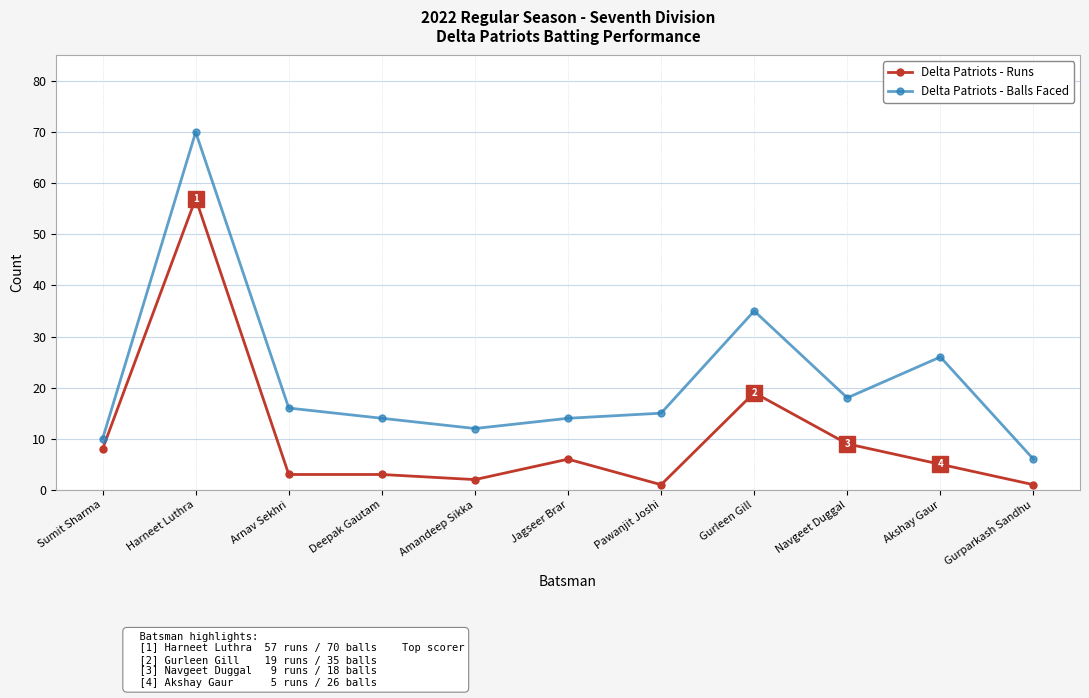

What is the value of the Delta Patriots - Balls Faced point at the 8th from the left?

35